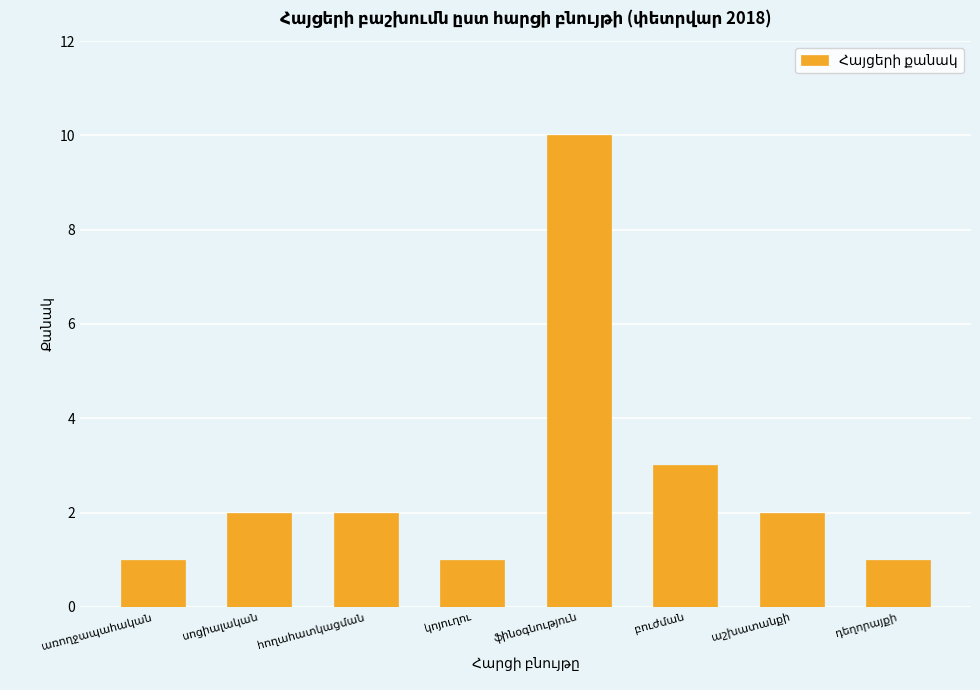

What is the sum of all values?

22